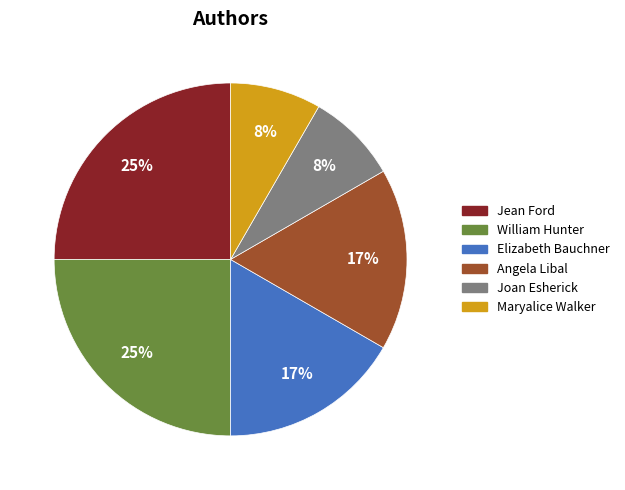

Count the number of slices in the pie.

6